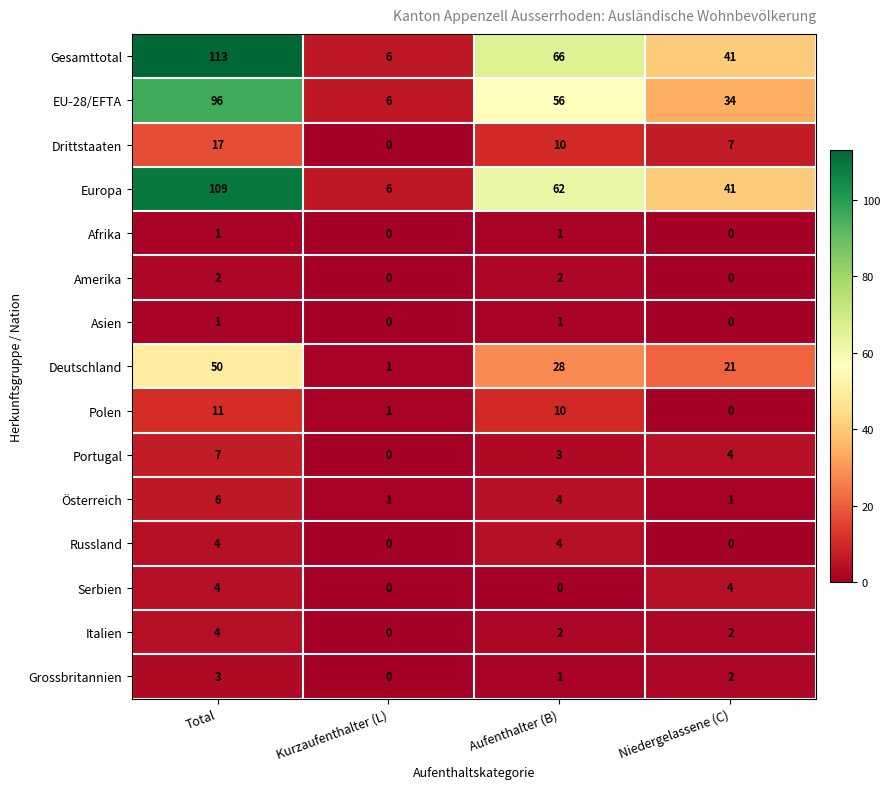

Between Kurzaufenthalter (L) and Aufenthalter (B), which series saw the biggest shift?

Gesamttotal